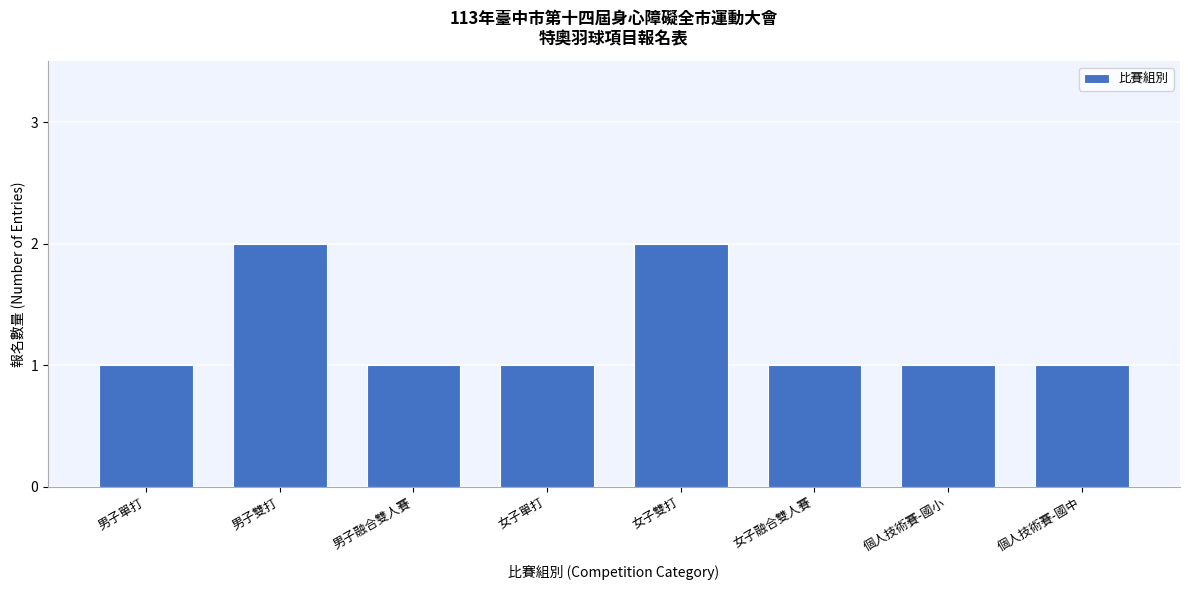

Reading left to right, extract all data points from this chart.

男子單打=1	男子雙打=2	男子融合雙人賽=1	女子單打=1	女子雙打=2	女子融合雙人賽=1	個人技術賽-國小=1	個人技術賽-國中=1